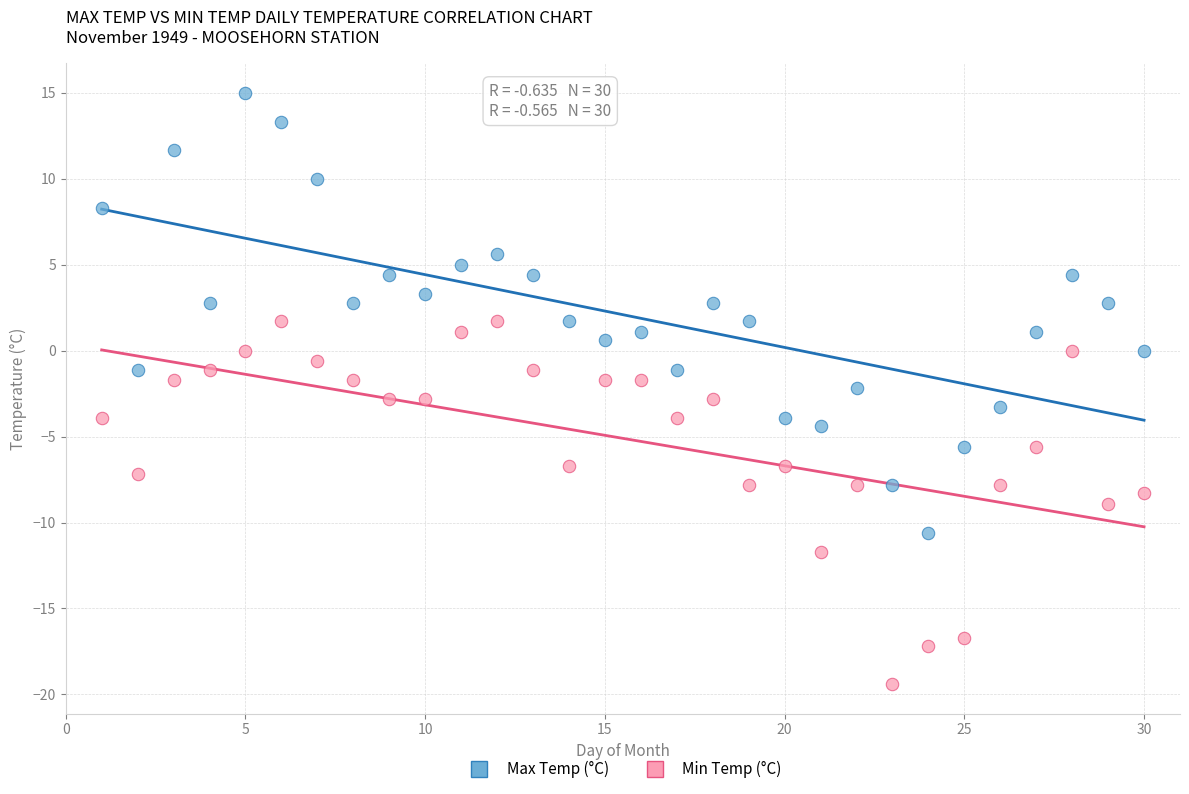

Which series contains the highest Y value?

Max Temp (°C)